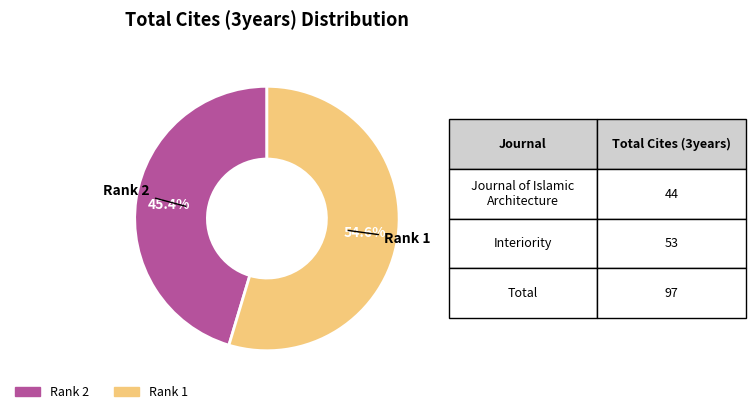

Is there any slice that represents more than half of the pie?

Yes